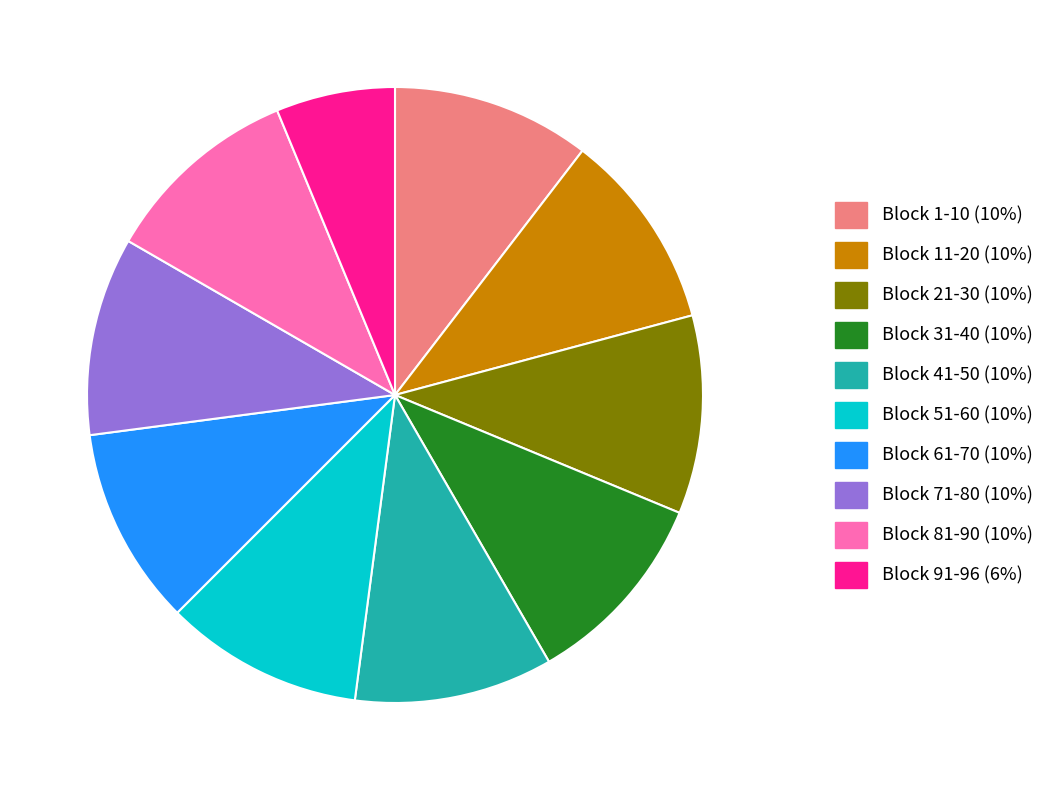

Is the sum of Block 71-80 and Block 81-90 greater than half?

No